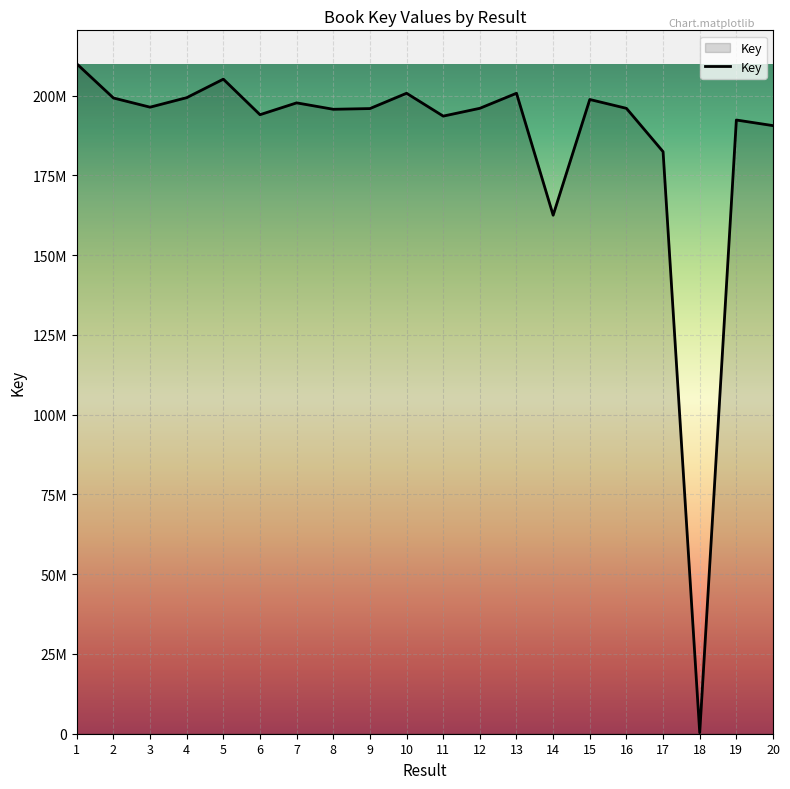

What is the value of the 8th point from the left?

195757268